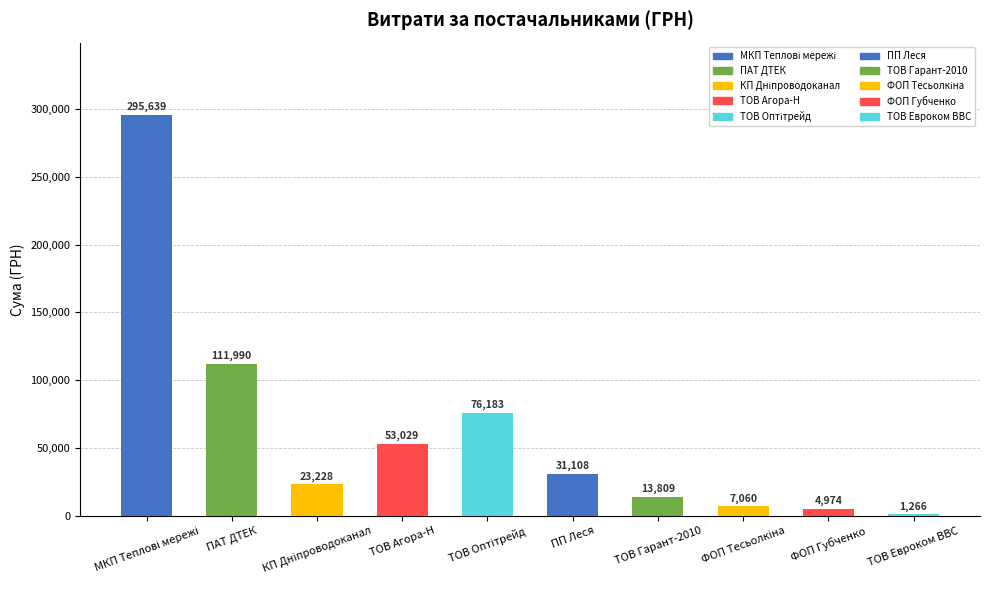

What is the label of the 4th bar from the right?

ТОВ Гарант-2010